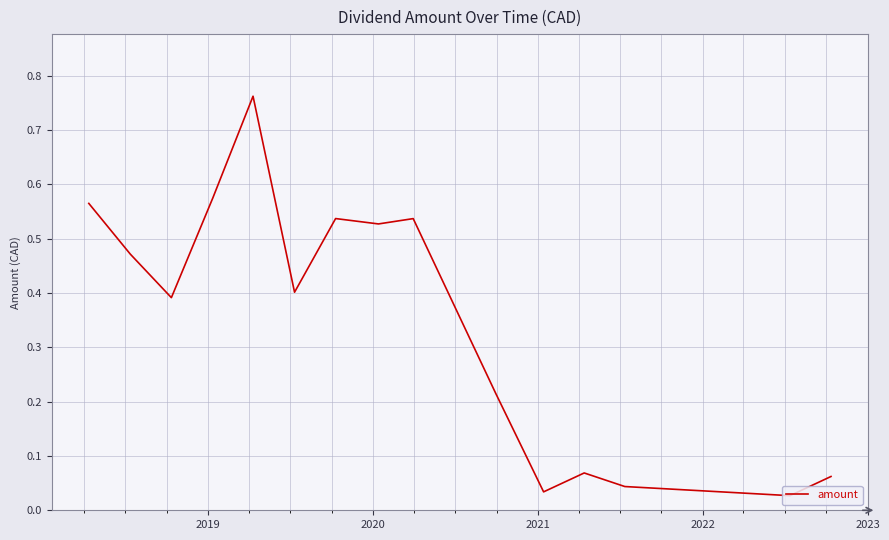

What is the difference between the maximum and minimum values?

0.7